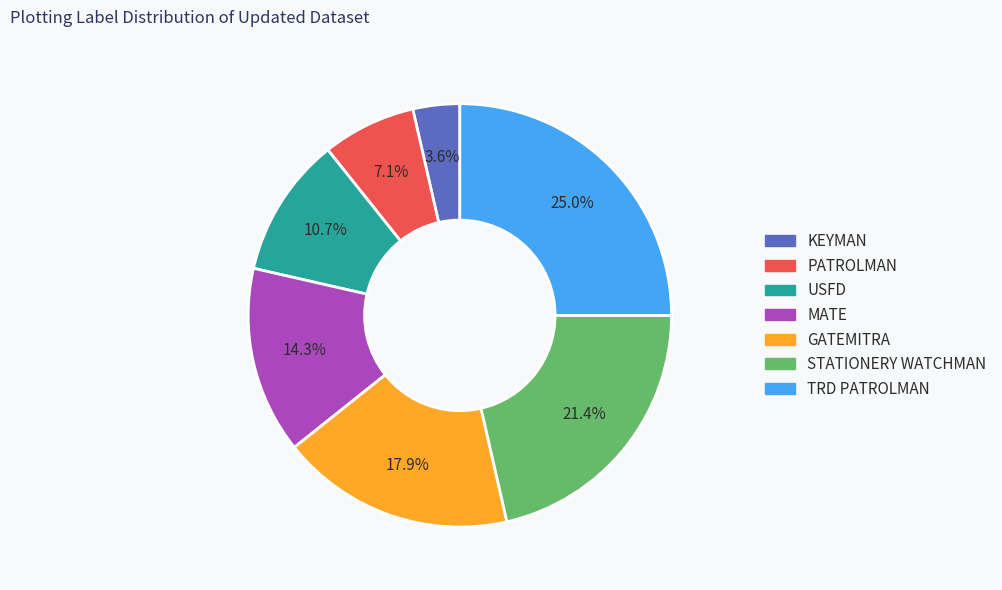

Does any single category account for the majority?

No